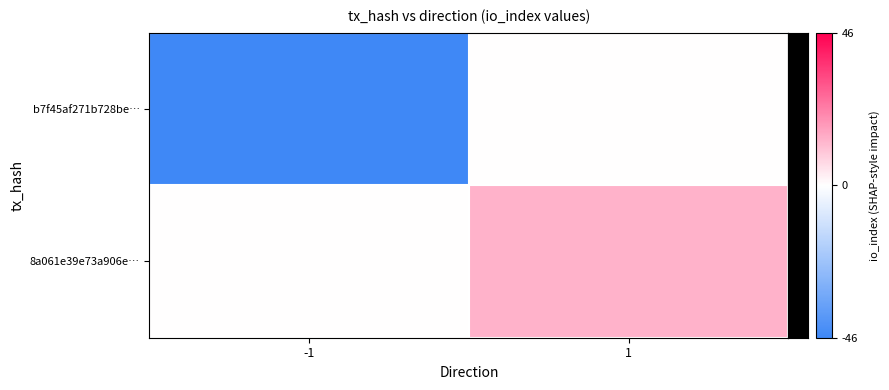

What is the total value across all series at -1?

-46